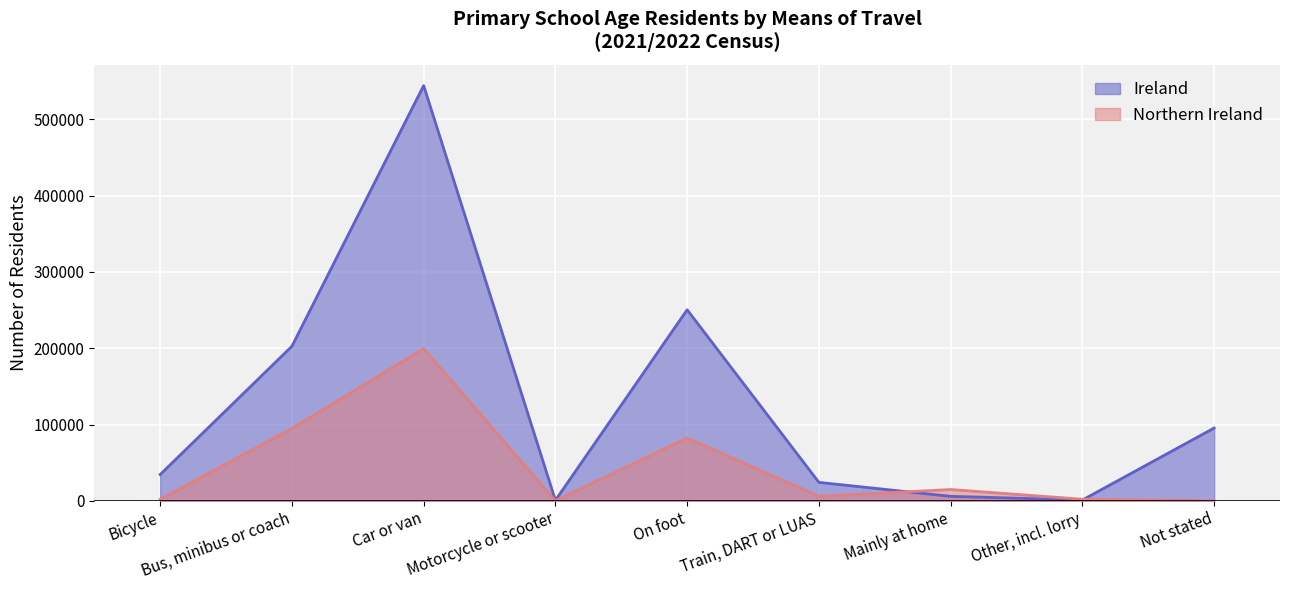

What is the average value of the Northern Ireland series?

44646